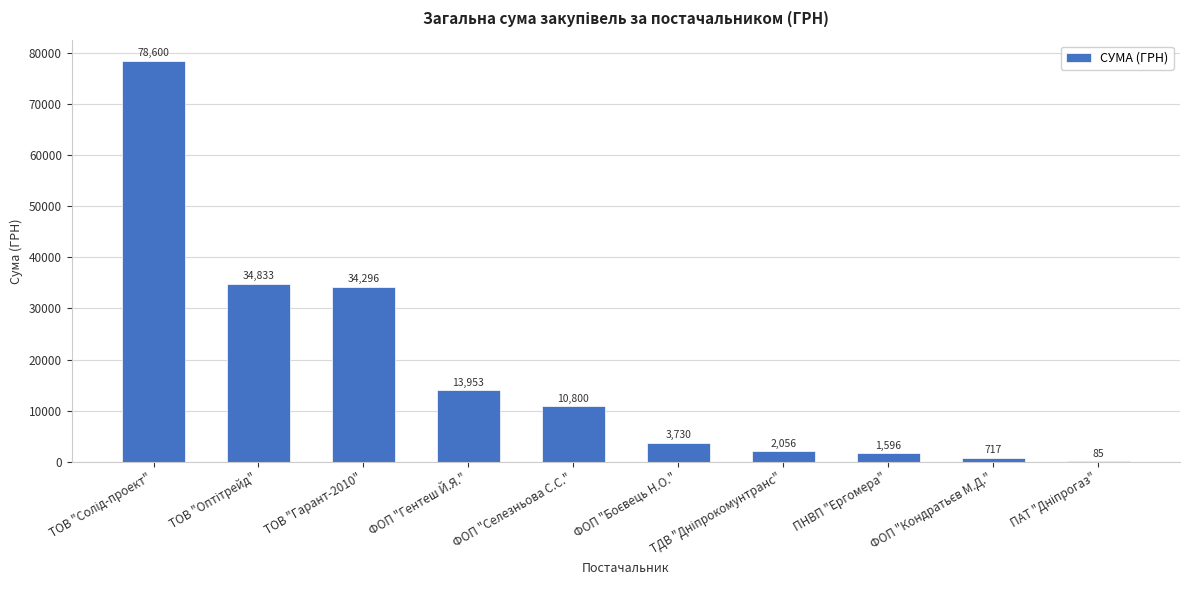

What is the change in value from ФОП "Гентеш Й.Я." to ПНВП "Ергомера"?

-12357.0